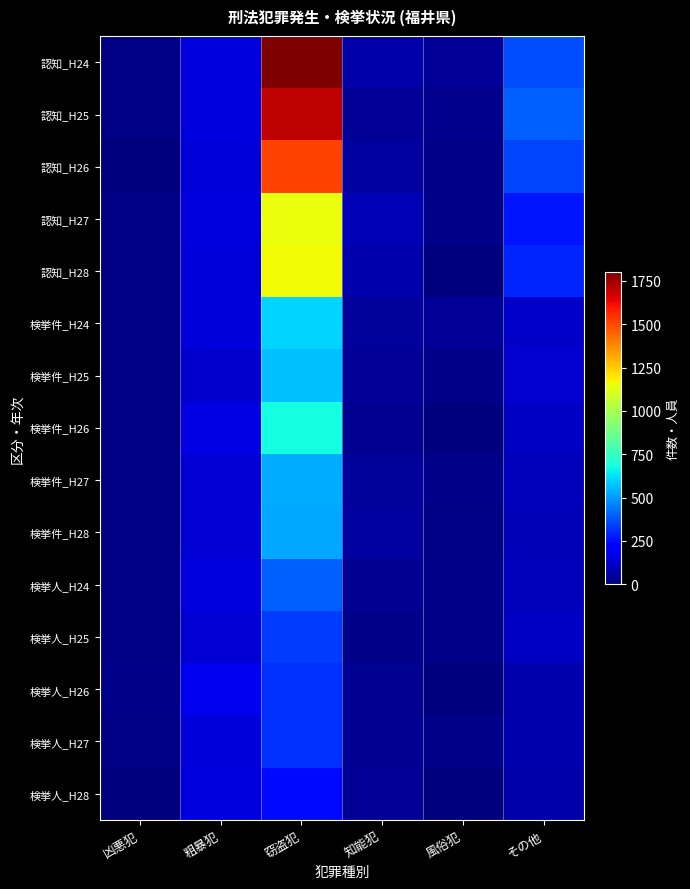

Which series changed the most between 知能犯 and その他?

認知_H25